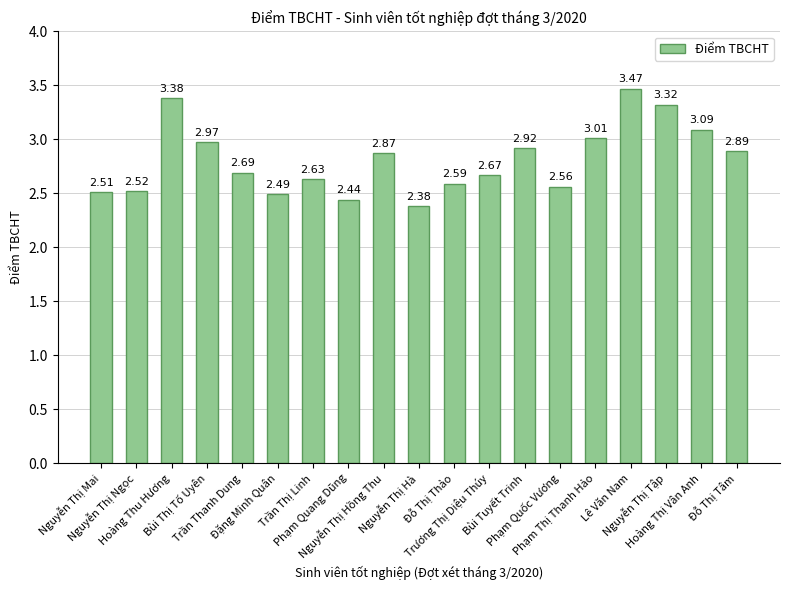

What is the change in value from Nguyễn Thị Hồng Thu to Nguyễn Thị Hà?

-0.5